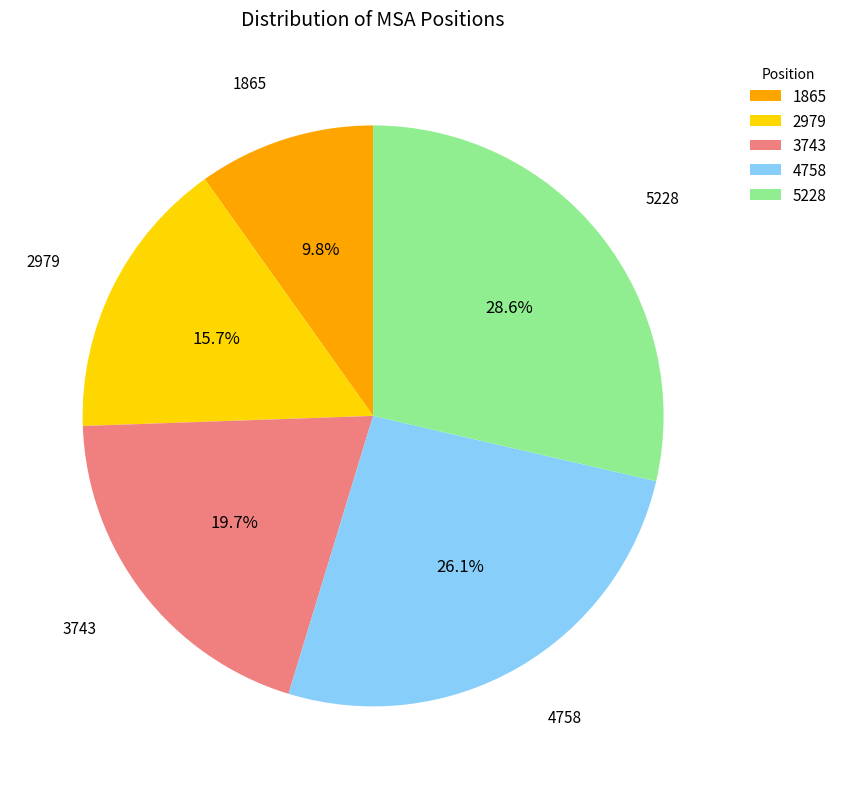

To the nearest percent, what is the combined percentage of 5228 and 1865?

38%